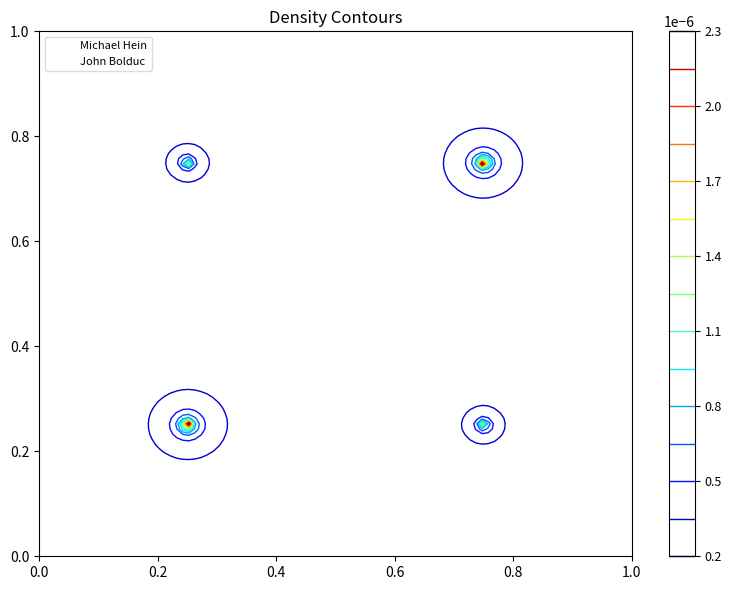

The value of Michael Hein at Michael Hein is 1. True or false?

False